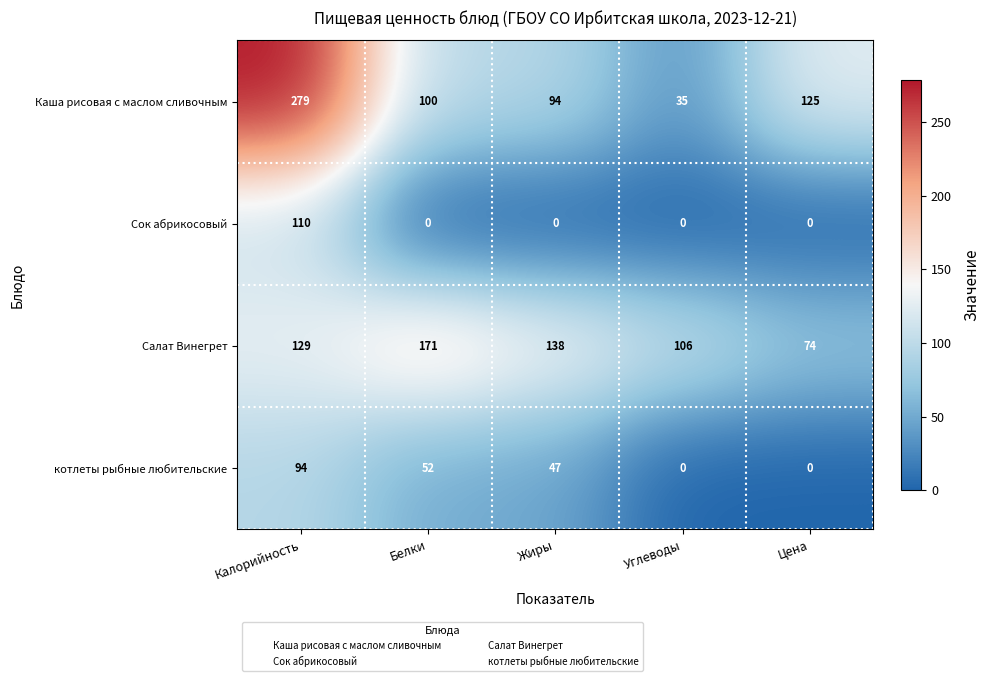

Rank the series at Белки from highest to lowest value.

Салат Винегрет, Каша рисовая с маслом сливочным, котлеты рыбные любительские, Сок абрикосовый